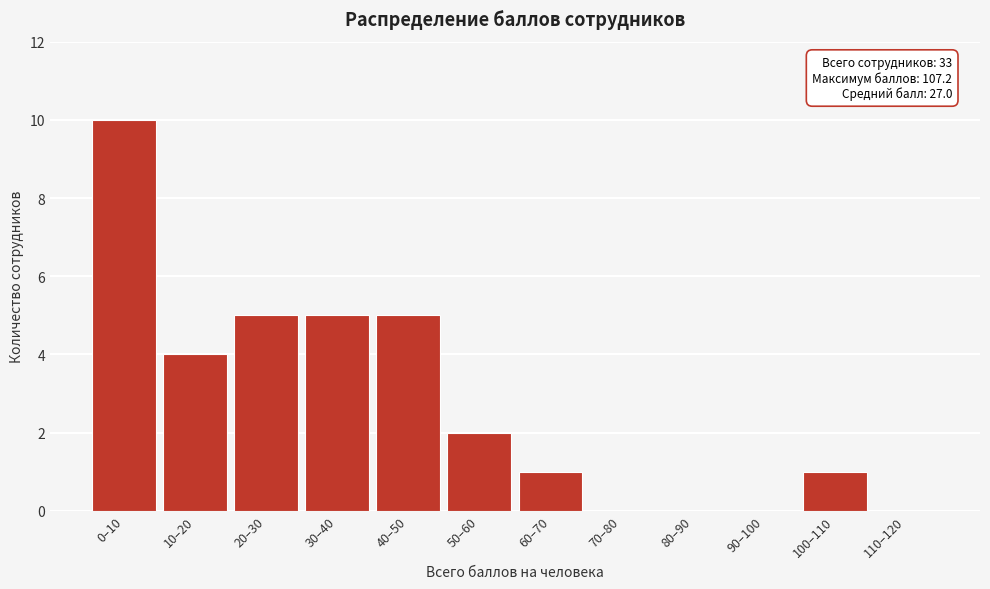

Reading left to right, extract all data points from this chart.

0–10=10	10–20=4	20–30=5	30–40=5	40–50=5	50–60=2	60–70=1	70–80=0	80–90=0	90–100=0	100–110=1	110–120=0